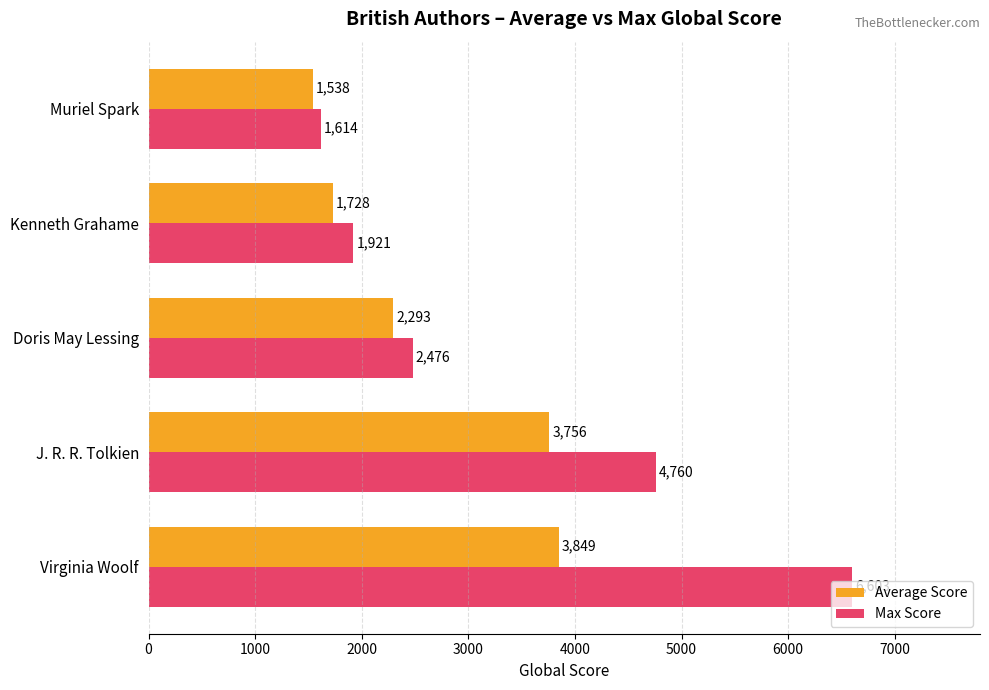

Is it true that Average Score equals 947 at Kenneth Grahame?

False